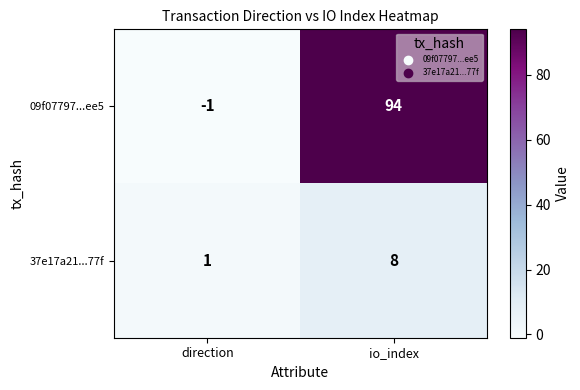

What is the sum of all 09f07797...ee5 values?

93